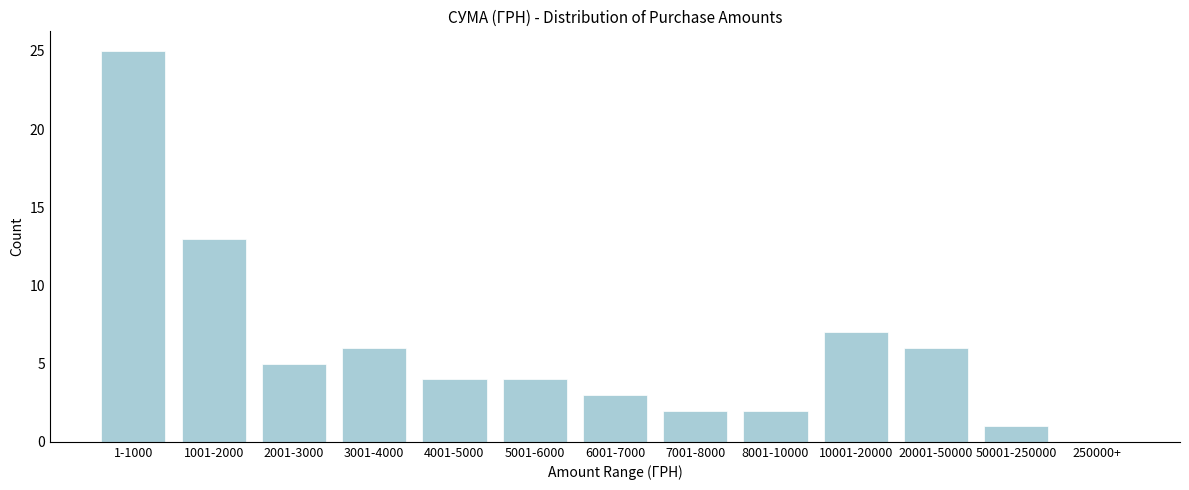

Reading right to left, what are all the values shown in this chart?

250000+=0	50001-250000=1	20001-50000=6	10001-20000=7	8001-10000=2	7001-8000=2	6001-7000=3	5001-6000=4	4001-5000=4	3001-4000=6	2001-3000=5	1001-2000=13	1-1000=25